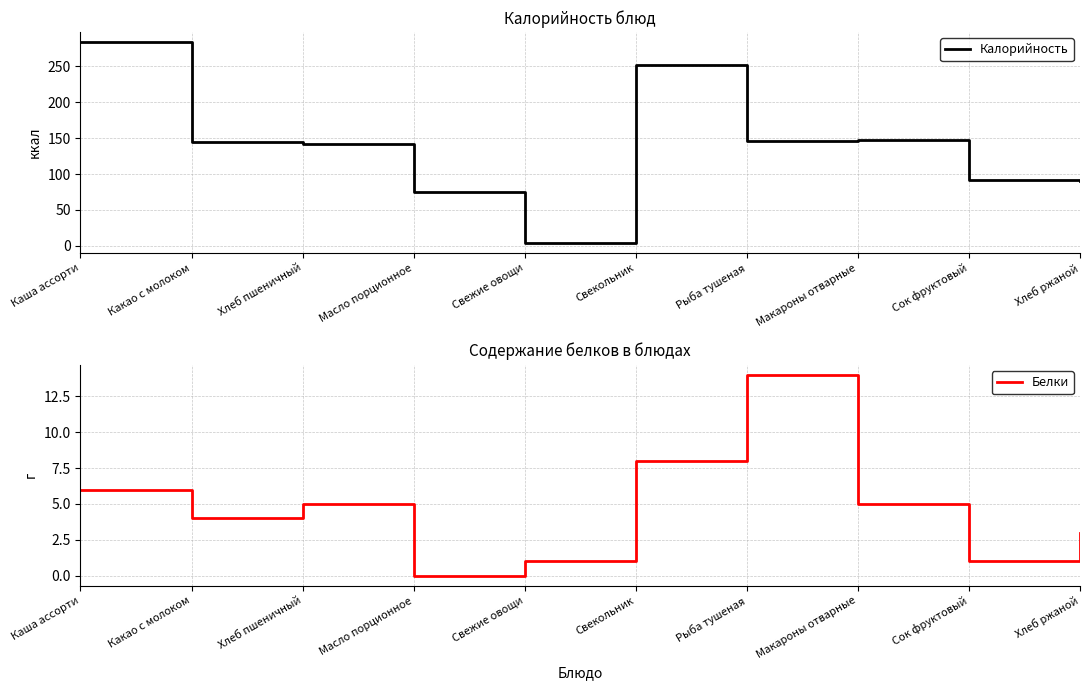

Which category has the lowest value in the Калорийность series?

Свежие овощи